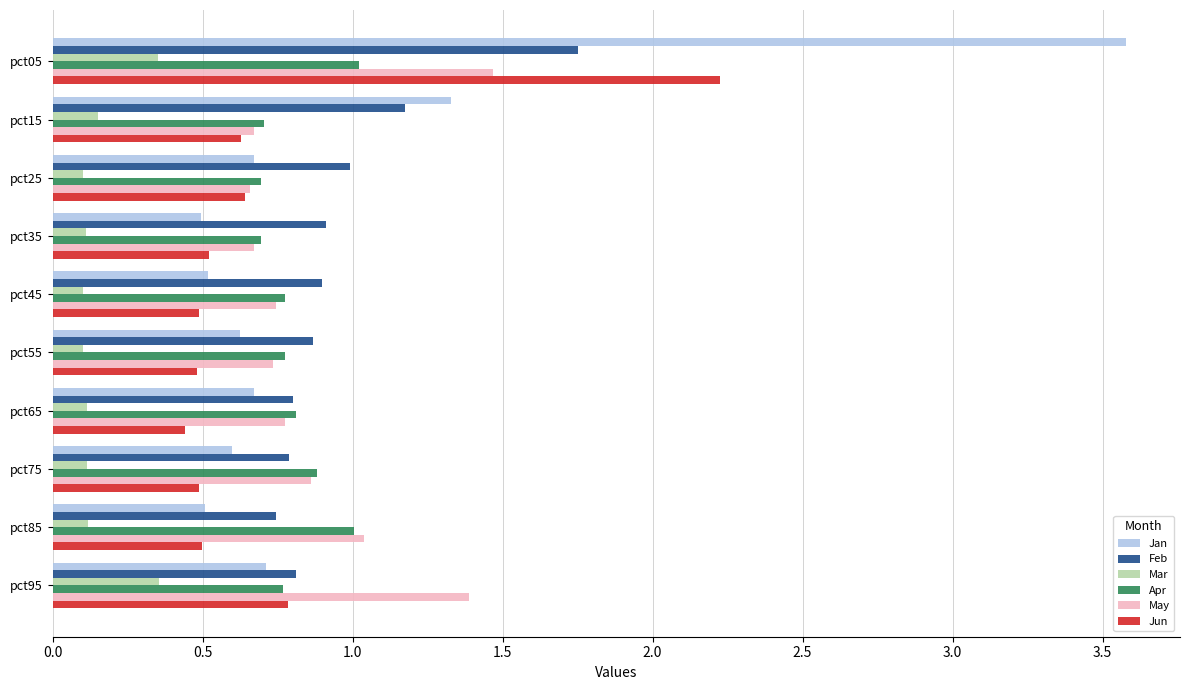

Is the value of Apr at pct45 greater than the value of Mar at pct25?

Yes